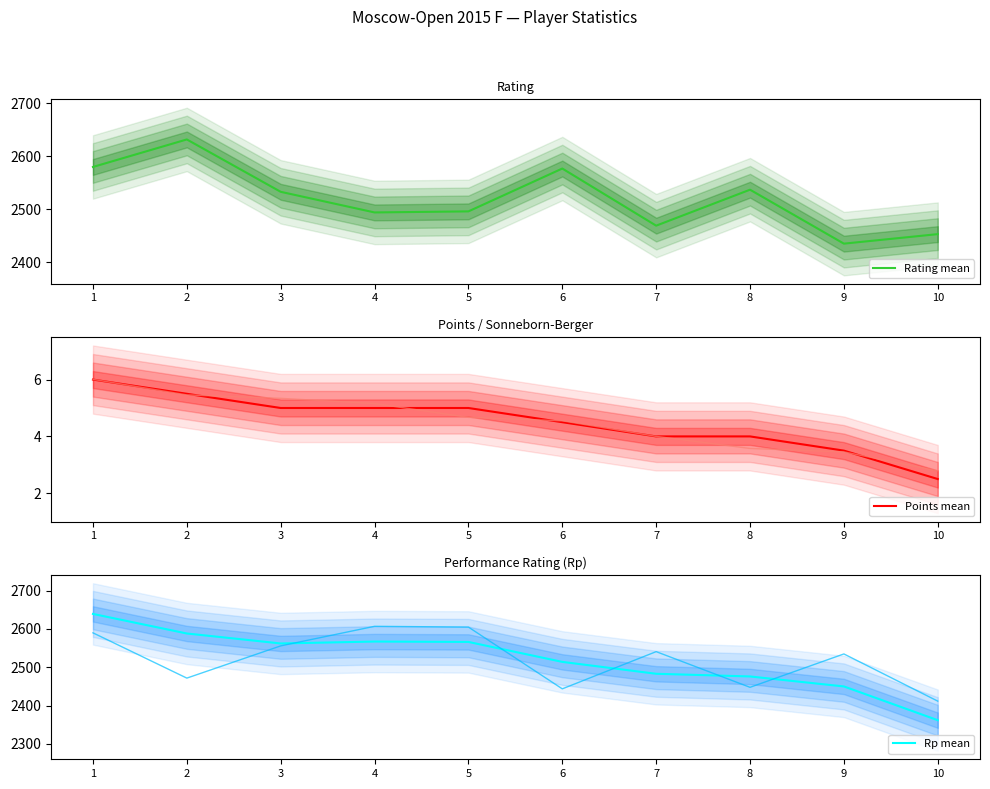

The Rp mean series shows 2514.0 at 6. True or false?

True